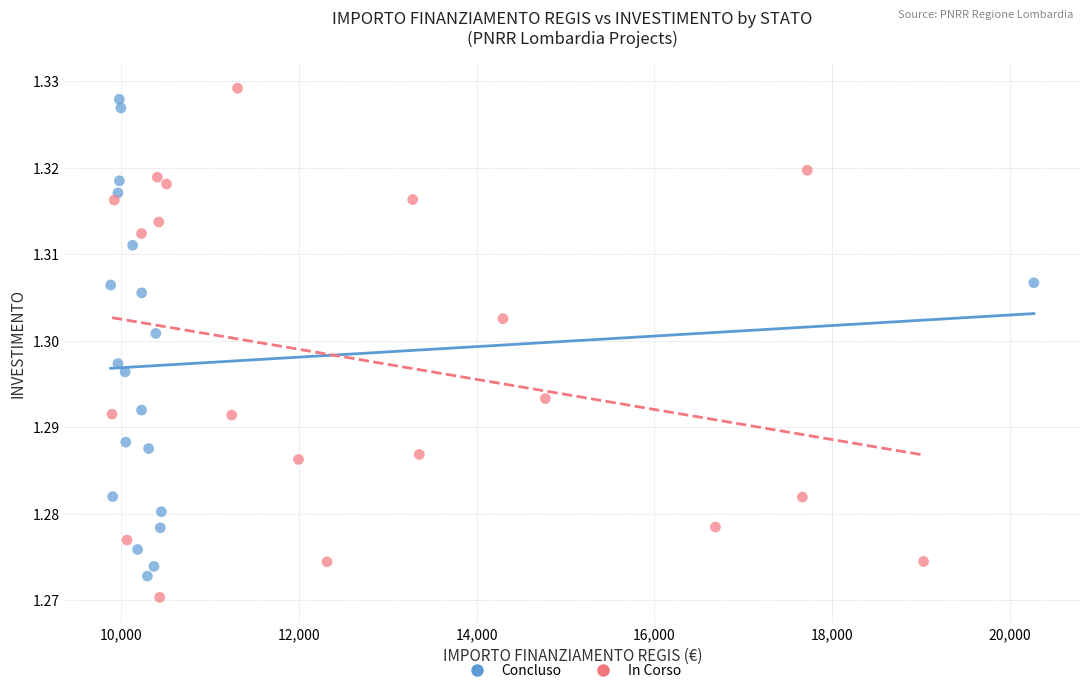

What are all the series names shown in the legend?

Concluso, In Corso